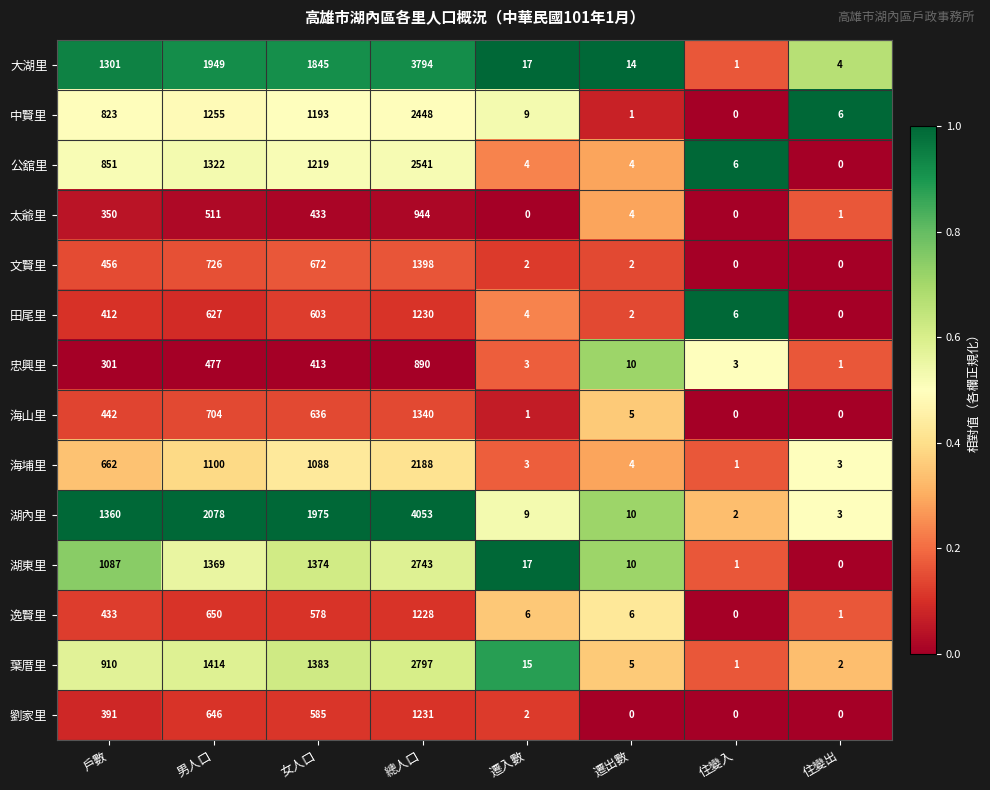

Rank the categories by 湖東里 value from lowest to highest.

住變出, 住變入, 遷出數, 遷入數, 戶數, 男人口, 女人口, 總人口